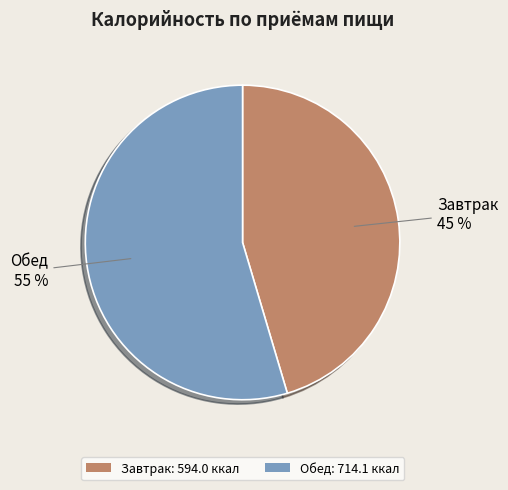

Does any single category account for the majority?

Yes